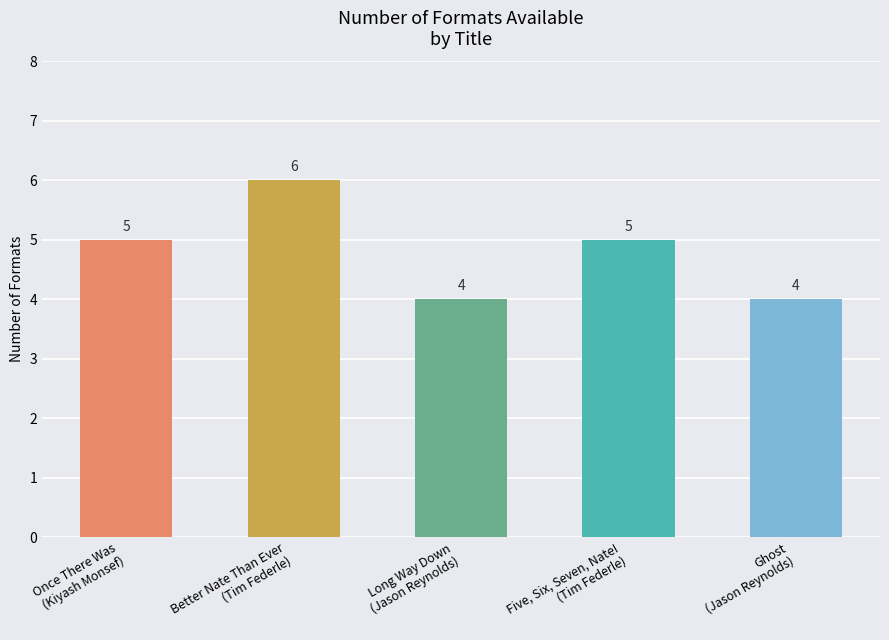

The value at Five, Six, Seven, Nate!
(Tim Federle) is 1. True or false?

False